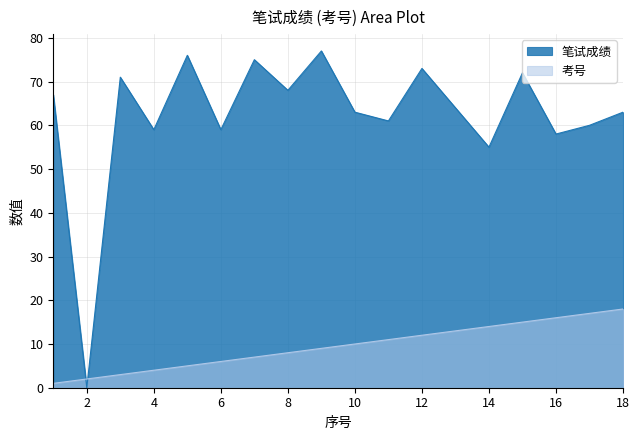

At which label is 笔试成绩 closest to 38?

14